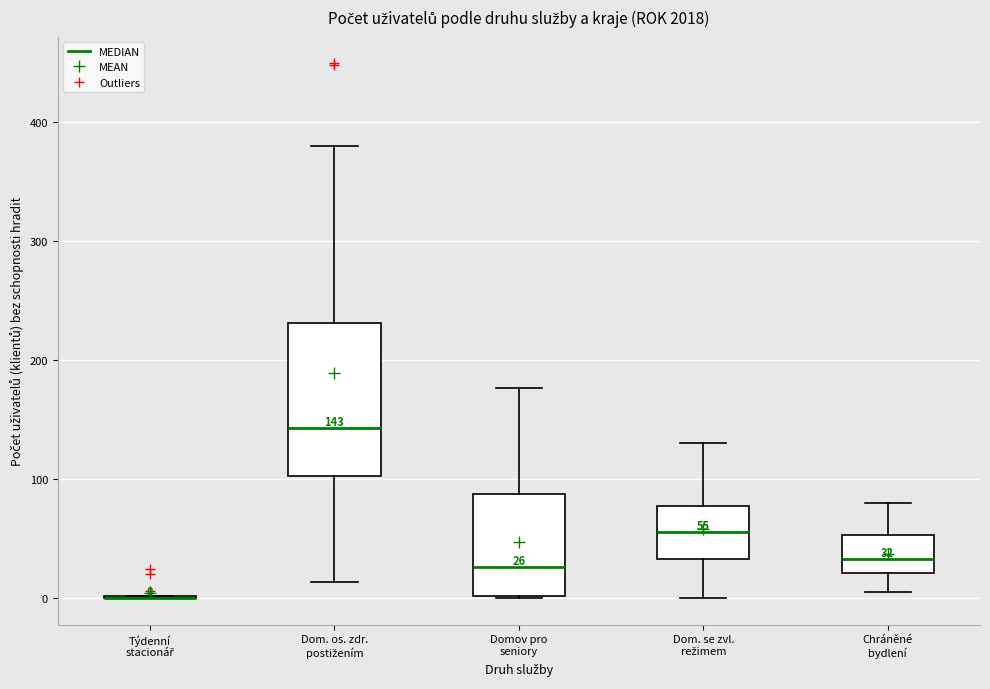

Which box is the tallest, from its lower edge to its upper edge?

Dom. os. zdr. postižením